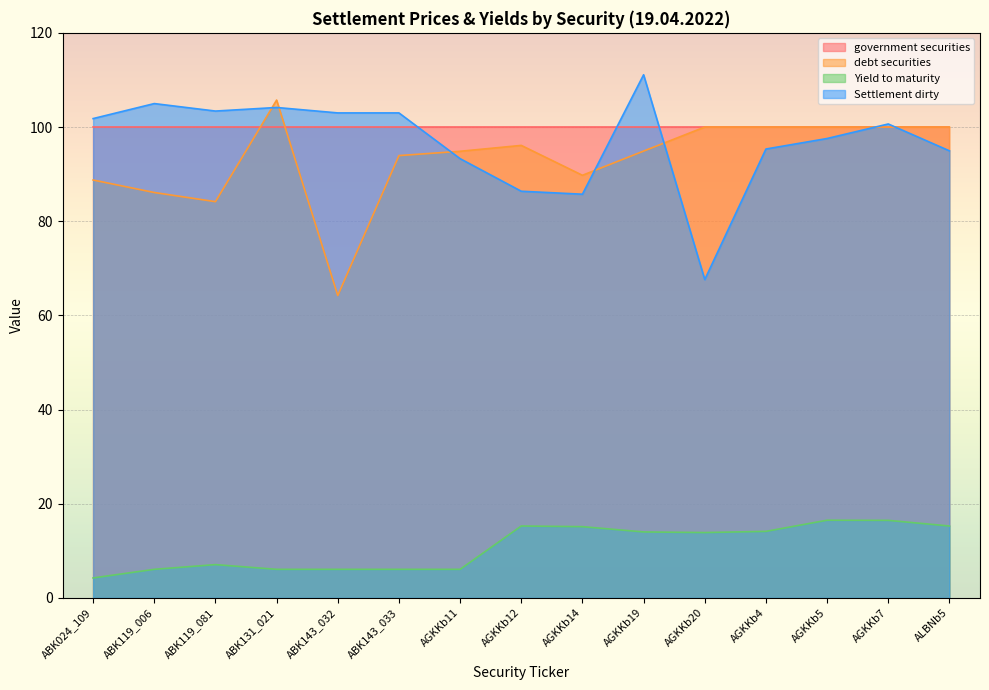

What is the value of the Settlement dirty point at the 13th from the left?

97.6